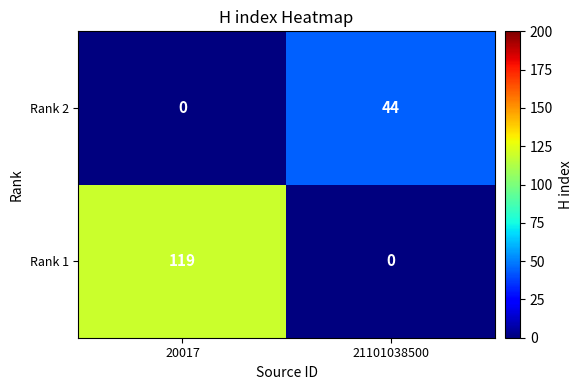

Between 20017 and 21101038500, which series saw the biggest shift?

Rank 1